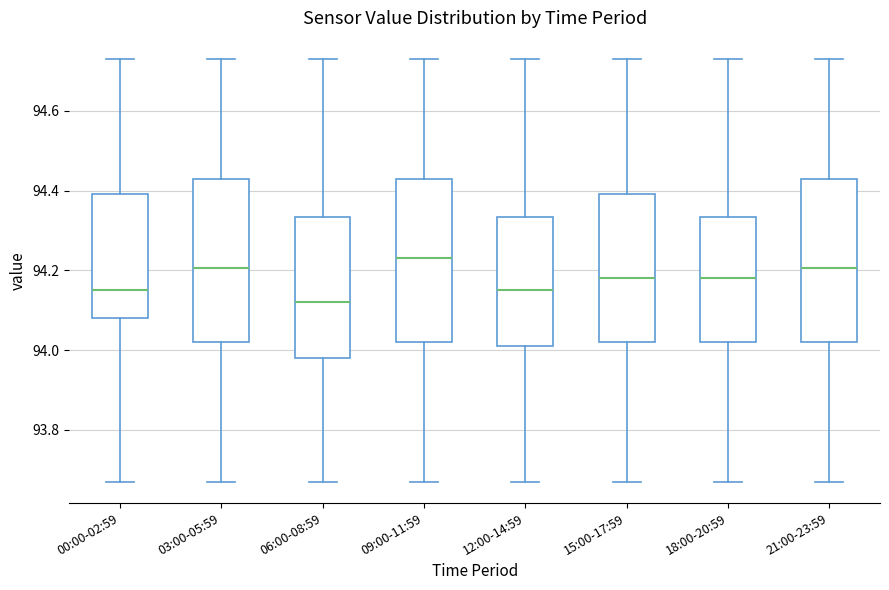

Which box's median line is the lowest?

06:00-08:59